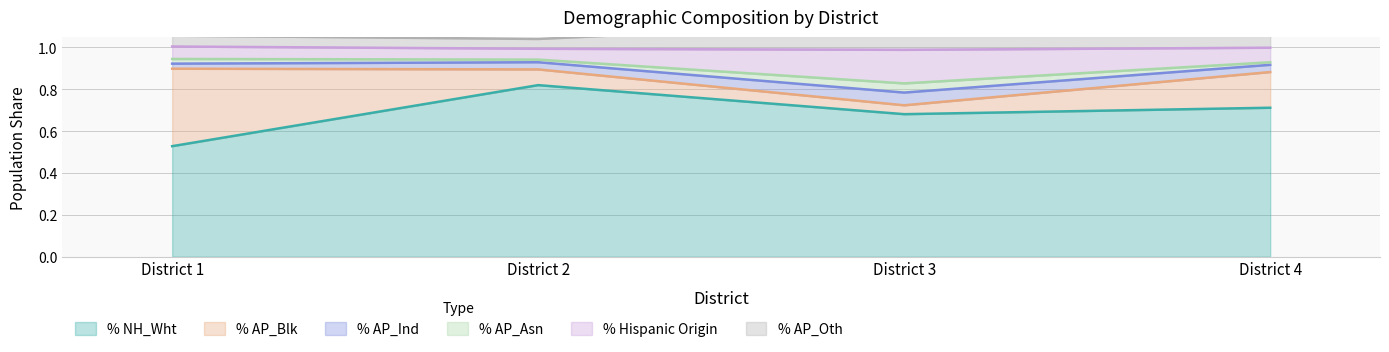

True or false: % AP_Oth and % NH_Wht cross at least once.

False